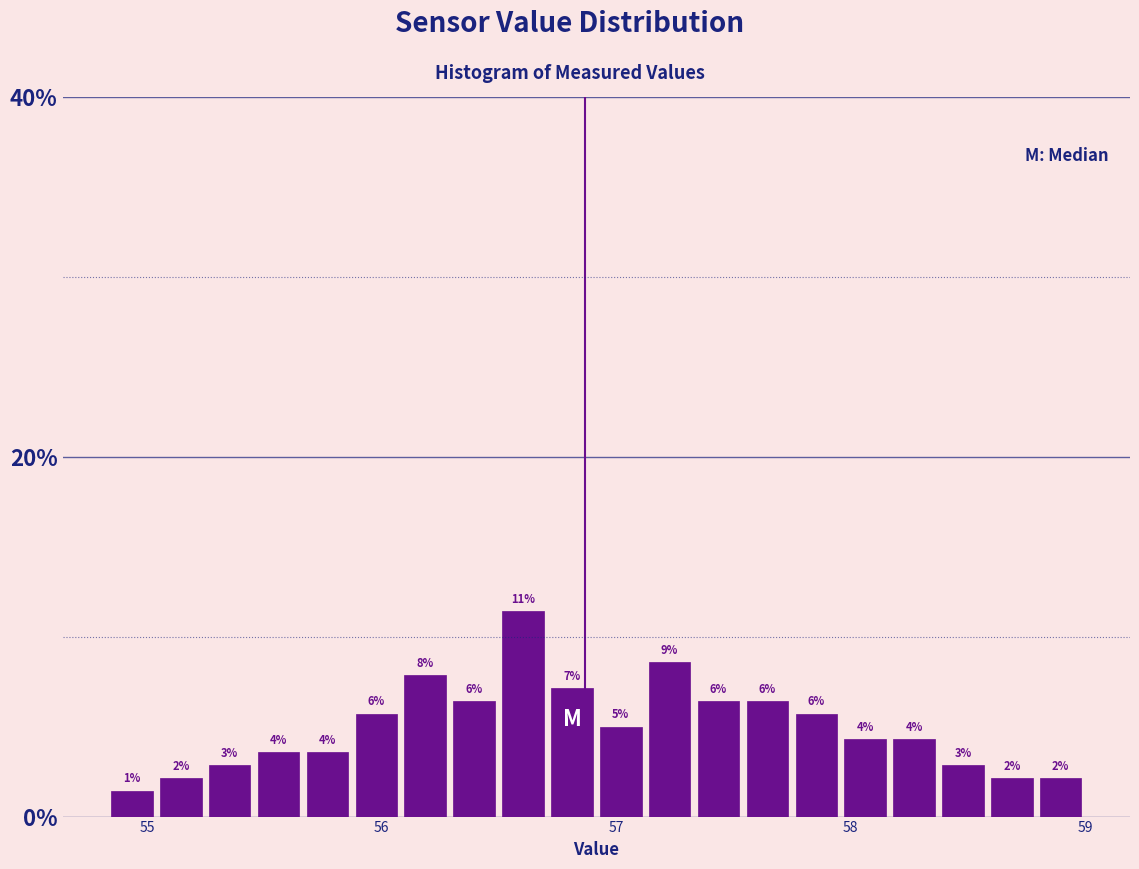

Around what value on the x-axis is the tallest bar? Give the approximate position of its centre, as read against the axis.

56.6